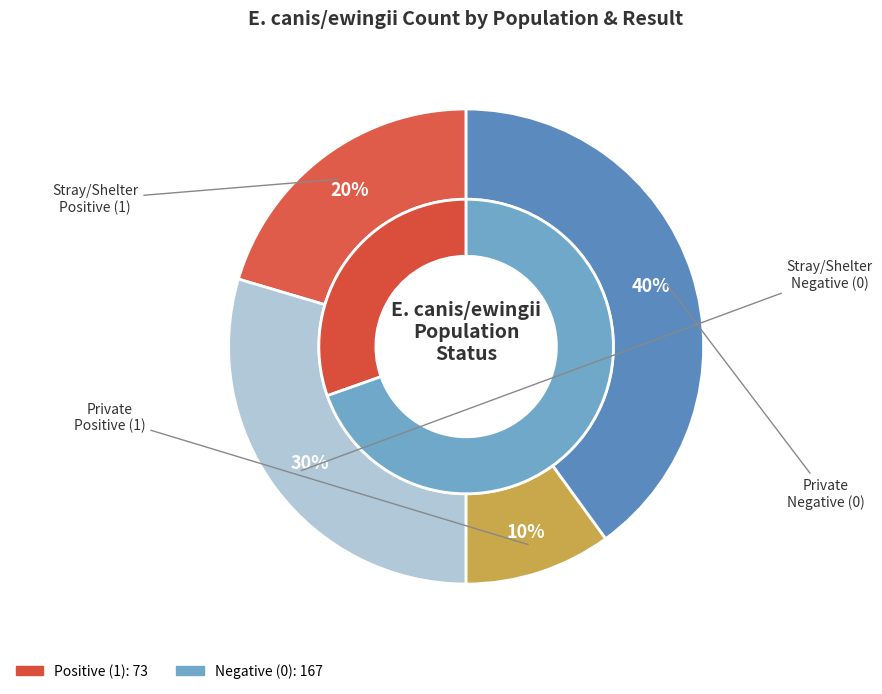

What is the total percentage of Stray/Shelter and Private?

100.0%